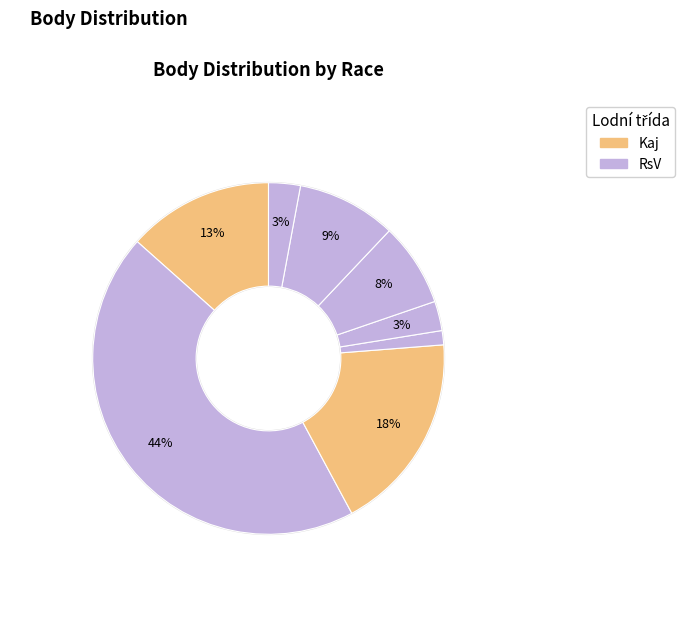

How many segments does this pie chart have?

8